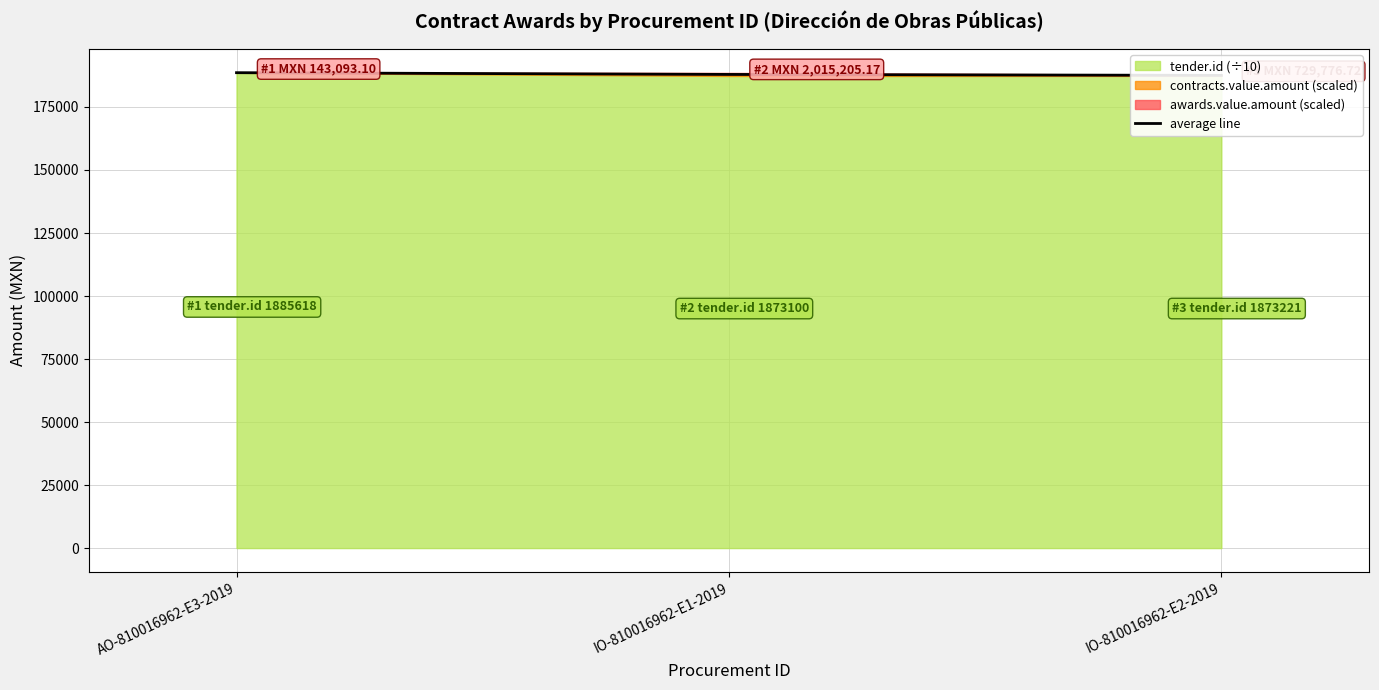

At which label is the value closest to 188072?

IO-810016962-E1-2019